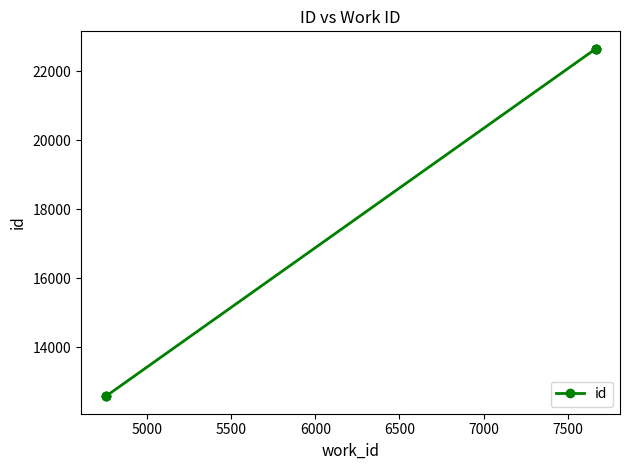

Is this an area chart (filled region under the line)?

No